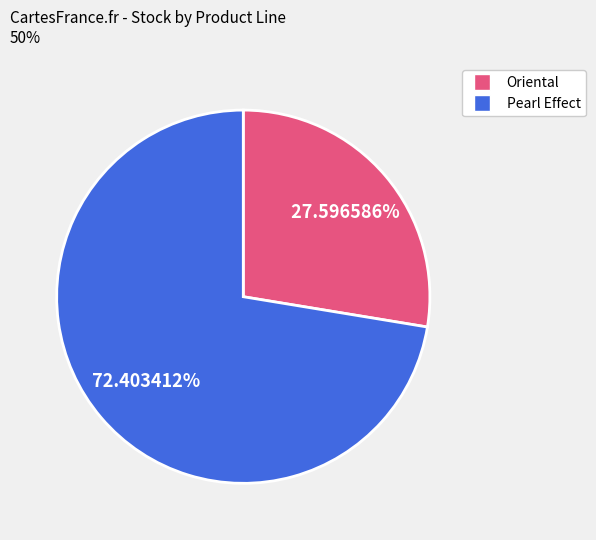

To the nearest percent, what is the difference between the largest and smallest slice percentages?

45%